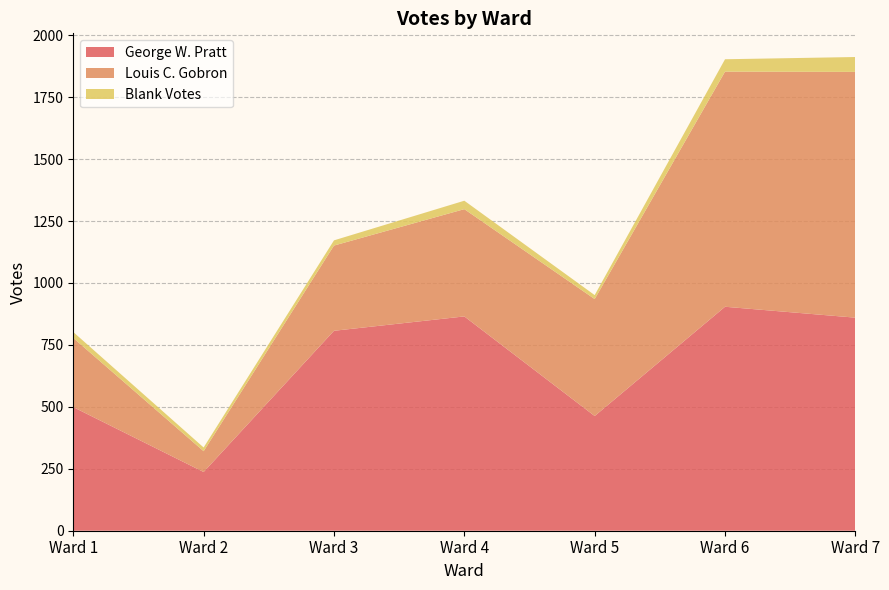

Reading left to right, extract all data points from this chart.

George W. Pratt: Ward 1=499	Ward 2=237	Ward 3=807	Ward 4=865	Ward 5=463	Ward 6=904	Ward 7=860
Louis C. Gobron: Ward 1=279	Ward 2=84	Ward 3=344	Ward 4=433	Ward 5=472	Ward 6=949	Ward 7=992
Blank Votes: Ward 1=24	Ward 2=15	Ward 3=21	Ward 4=34	Ward 5=16	Ward 6=50	Ward 7=60